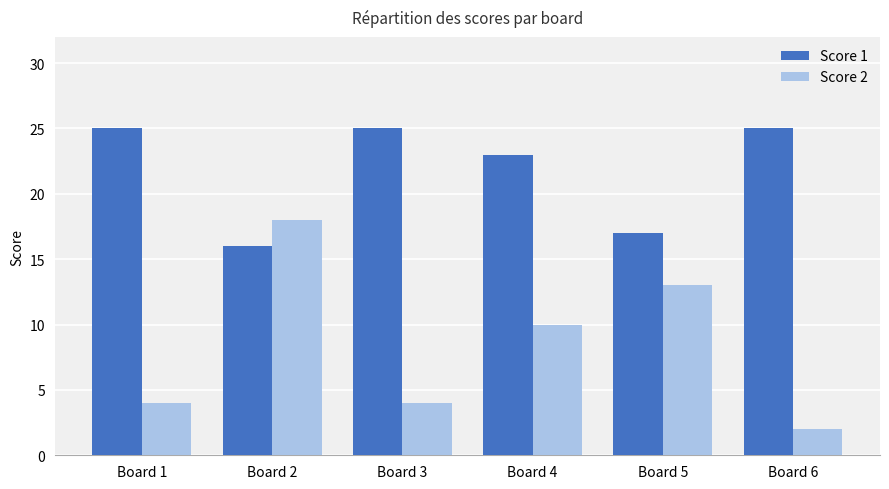

Rank the series by their maximum value, from lowest to highest.

Score 2, Score 1